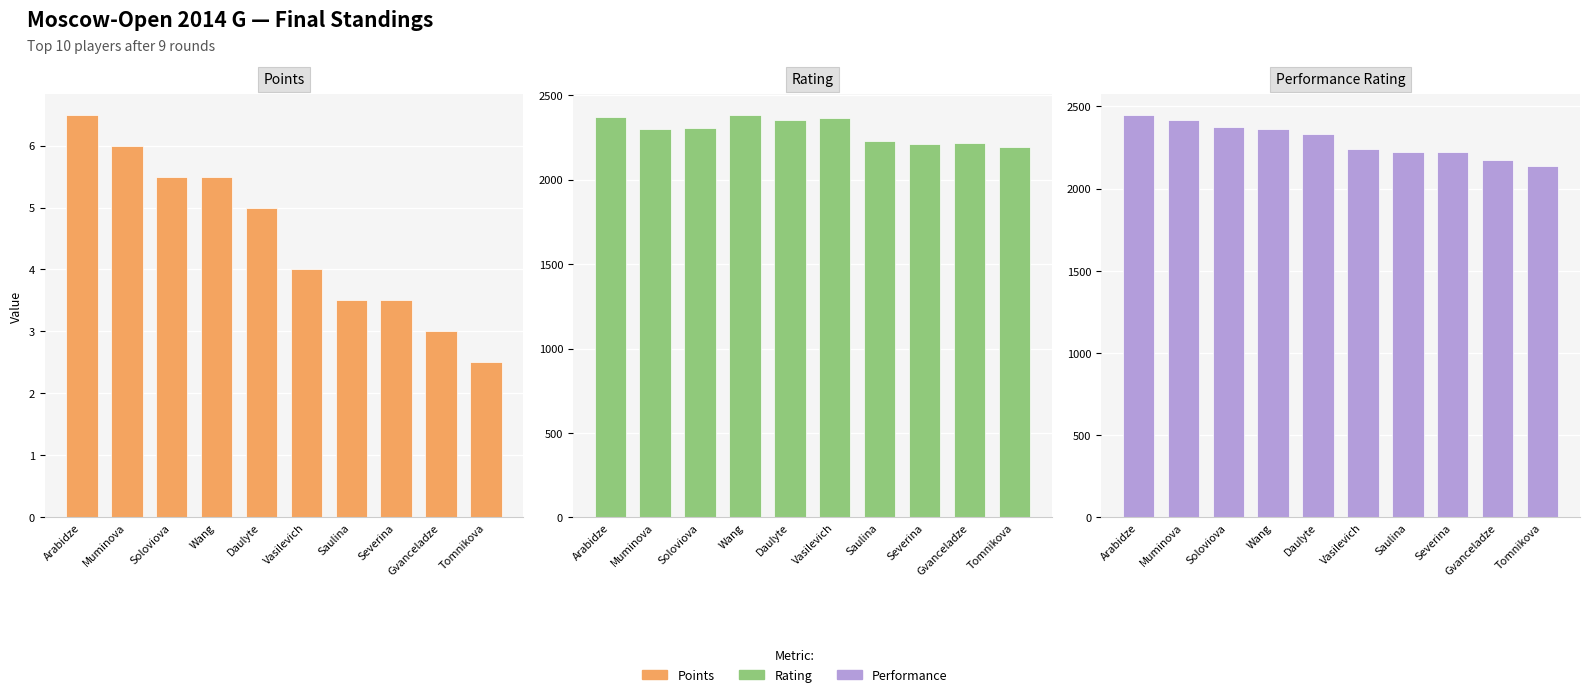

At which category is the sum across all series the highest?

Arabidze